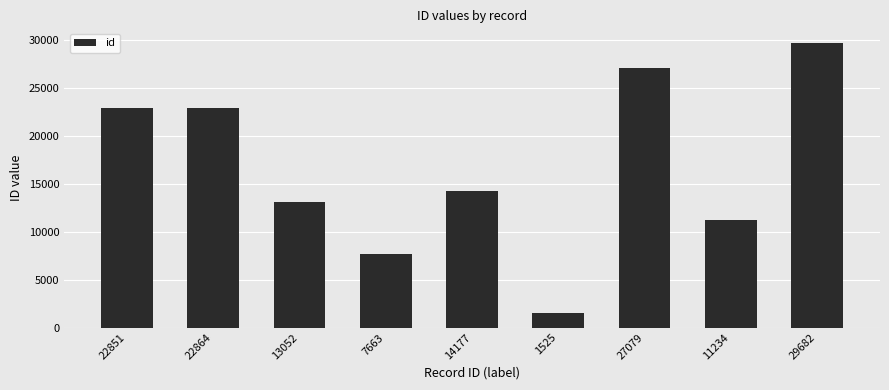

The value at 22851 is 39886. True or false?

False